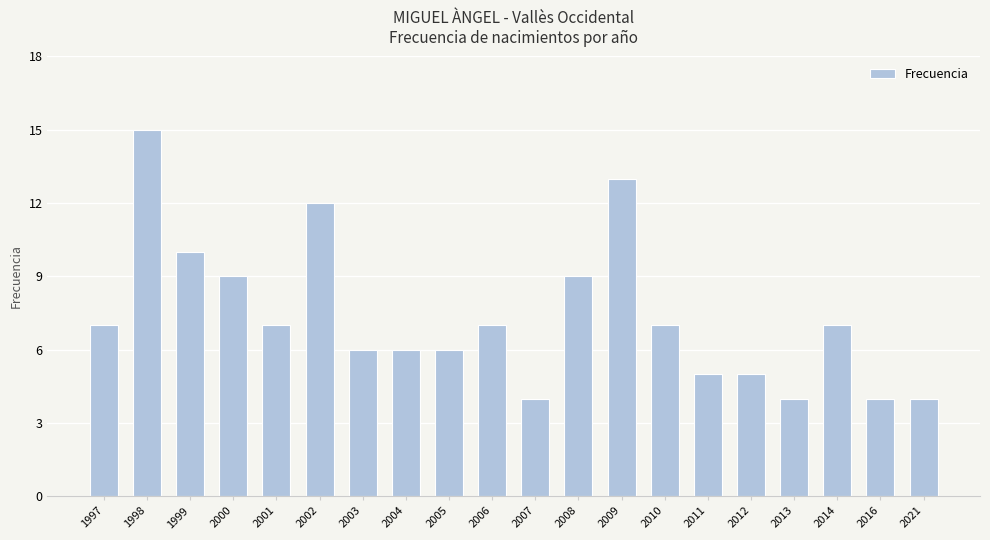

How many distinct data groups are displayed?

1